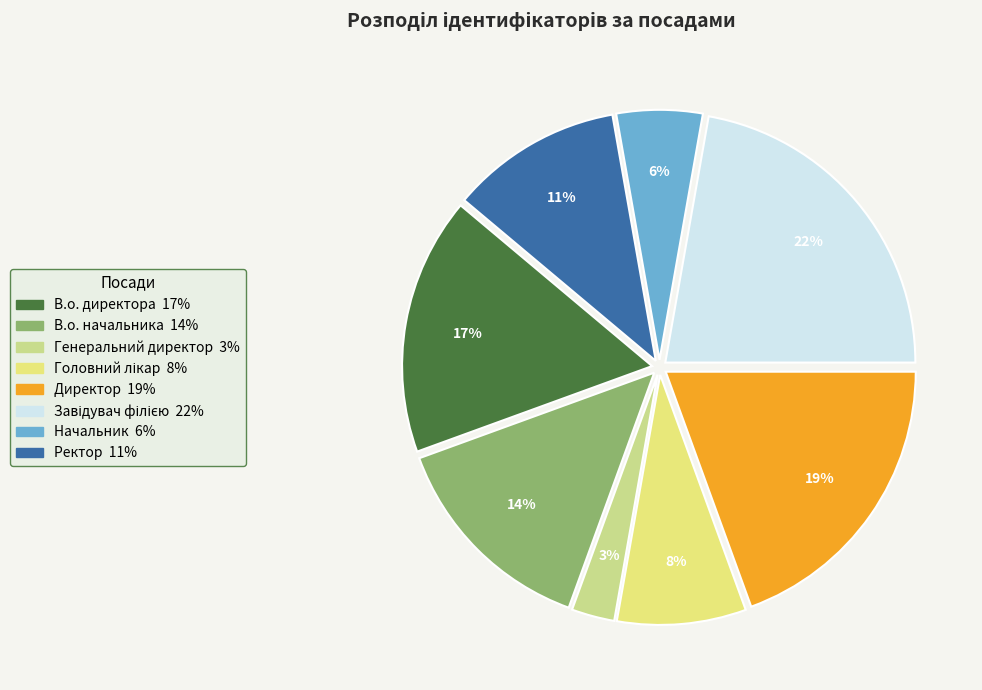

To the nearest percent, what portion does Головний лікар represent?

8%